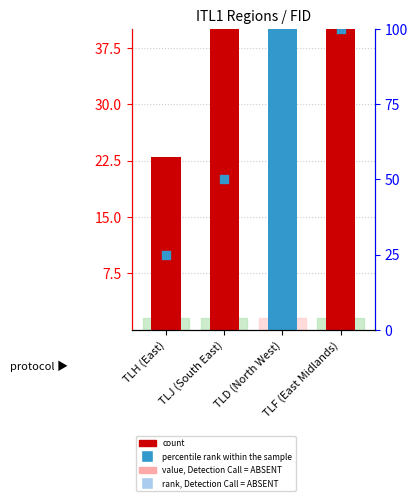

Which series reaches the minimum Y coordinate?

count